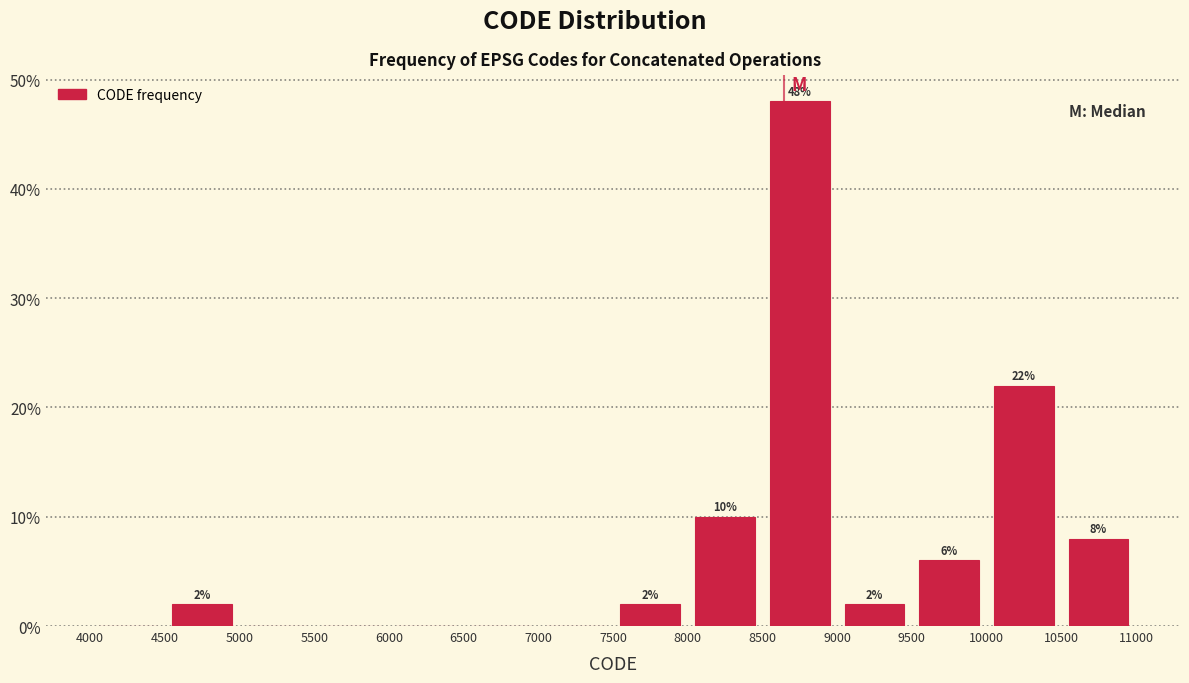

Over which range of the x-axis is the bar tallest?

8500 to 9000